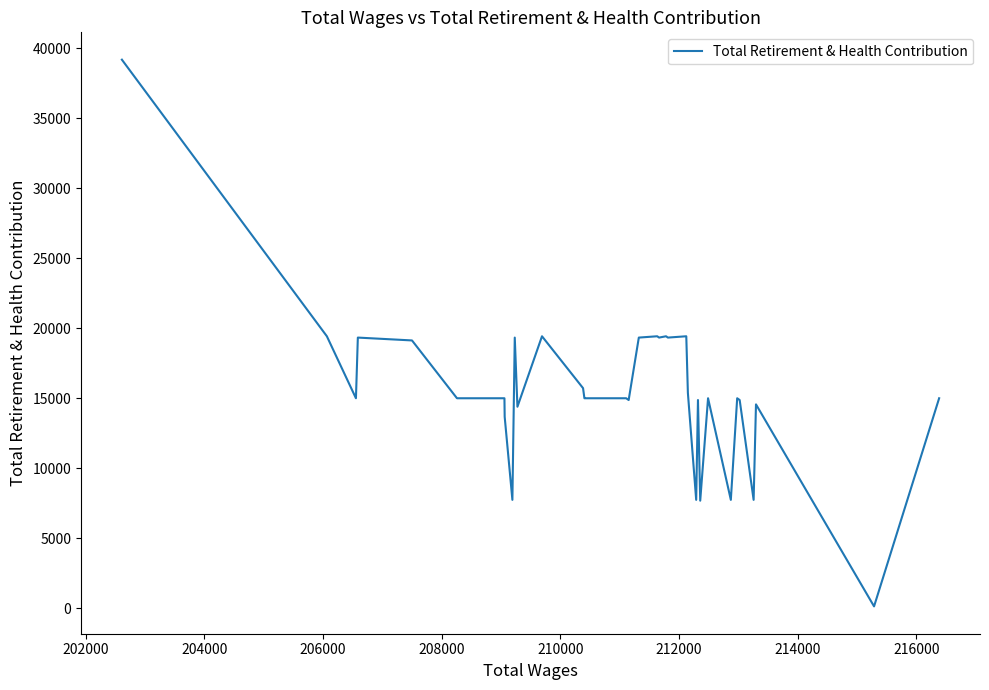

Reading left to right, transcribe all the data shown in this chart.

39187	19424	14995	19330	19126	14995	14995	14995	14995	13671	7735	19330	19330	14388	19424	15717	14995	14995	14995	14995	14869	14869	19330	19424	19330	19424	19330	19424	15380	7735	14869	7677	14995	7735	14995	14869	7735	14558	124	14995